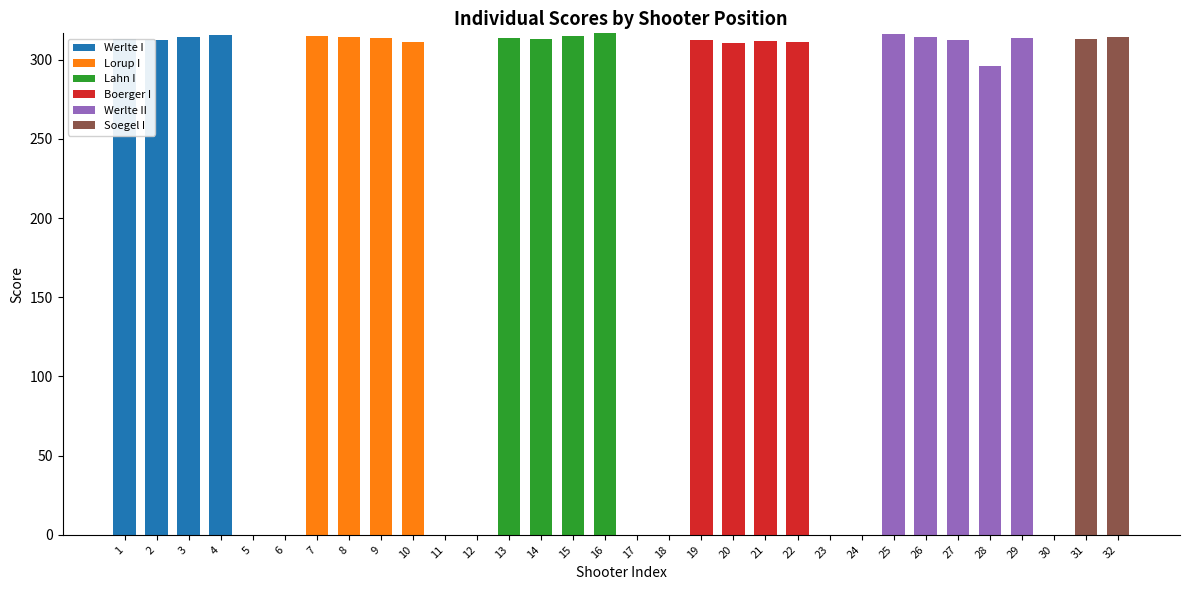

What are all the series names shown in the legend?

Werlte I, Lorup I, Lahn I, Boerger I, Werlte II, Soegel I